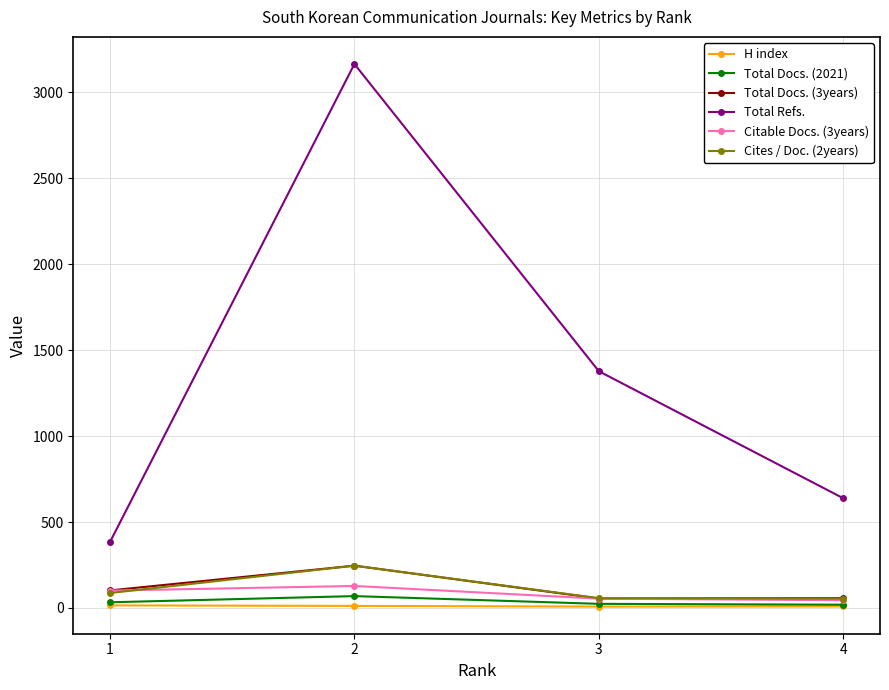

True or false: Cites / Doc. (2years) and Total Docs. (2021) intersect in this chart.

False